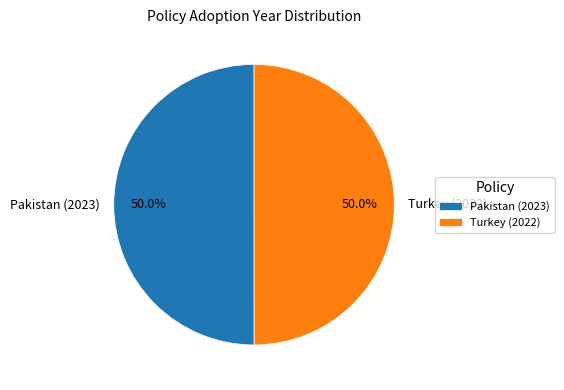

How many slices are in this pie chart?

2